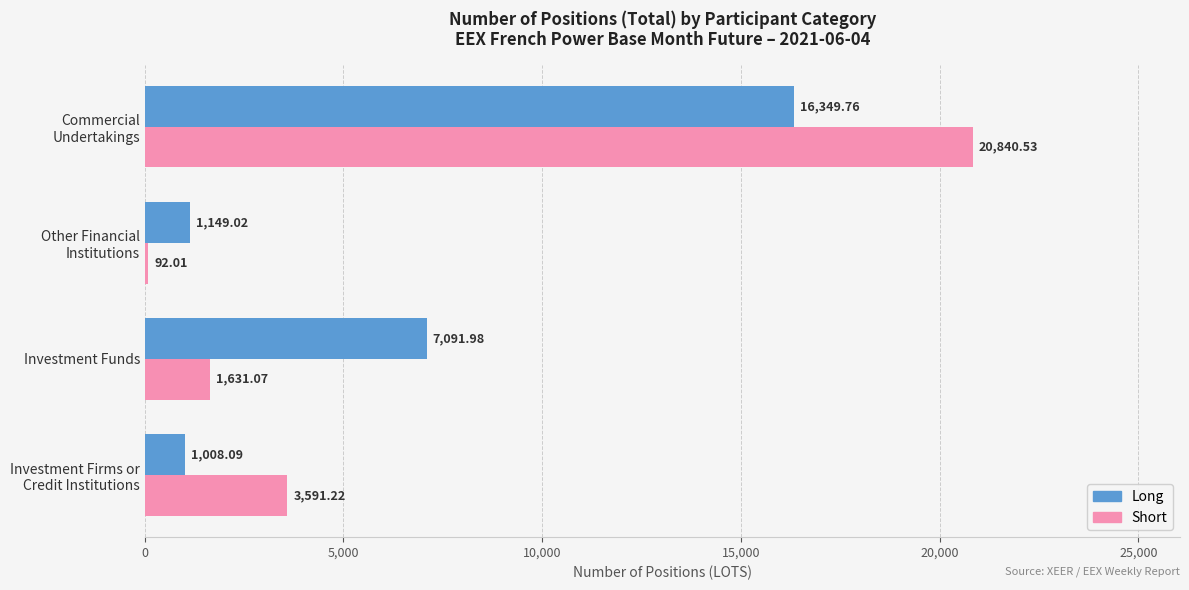

What is the difference between the maximum and minimum values in the Long series?

15341.7